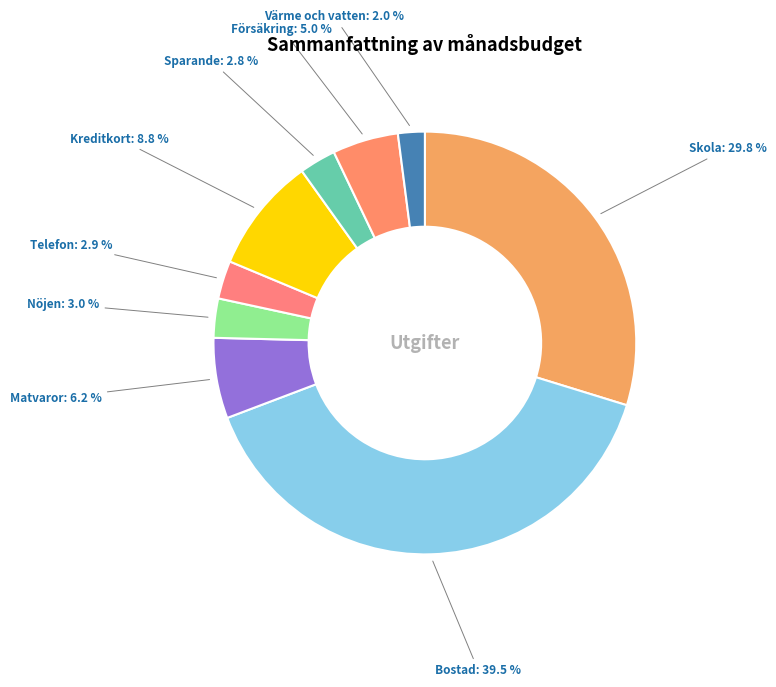

Is there a majority slice in this chart?

No